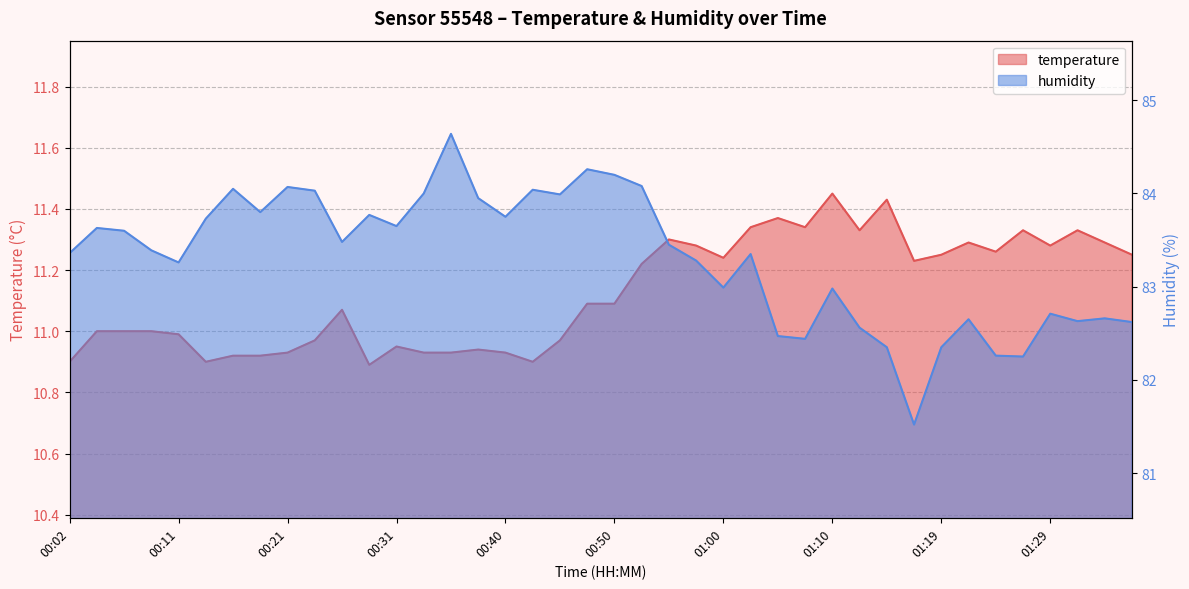

Count the number of data series in this chart.

2